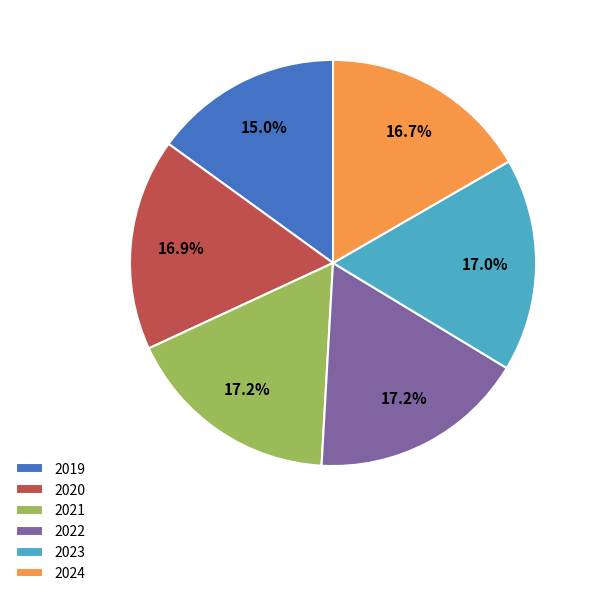

Is there any slice that represents more than half of the pie?

No